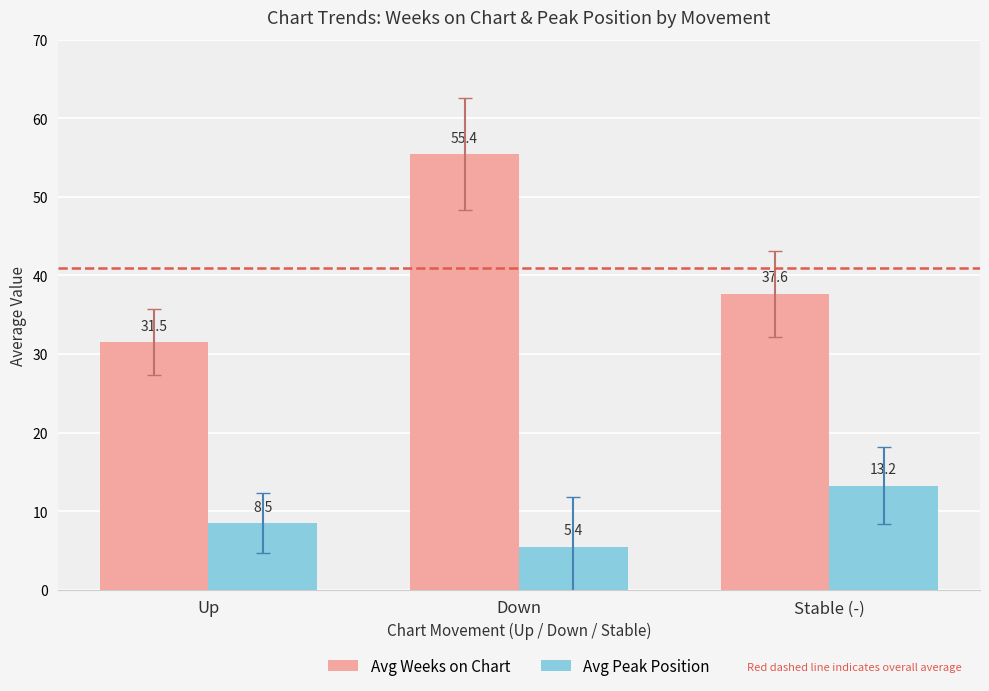

How many bars are there in total?

6